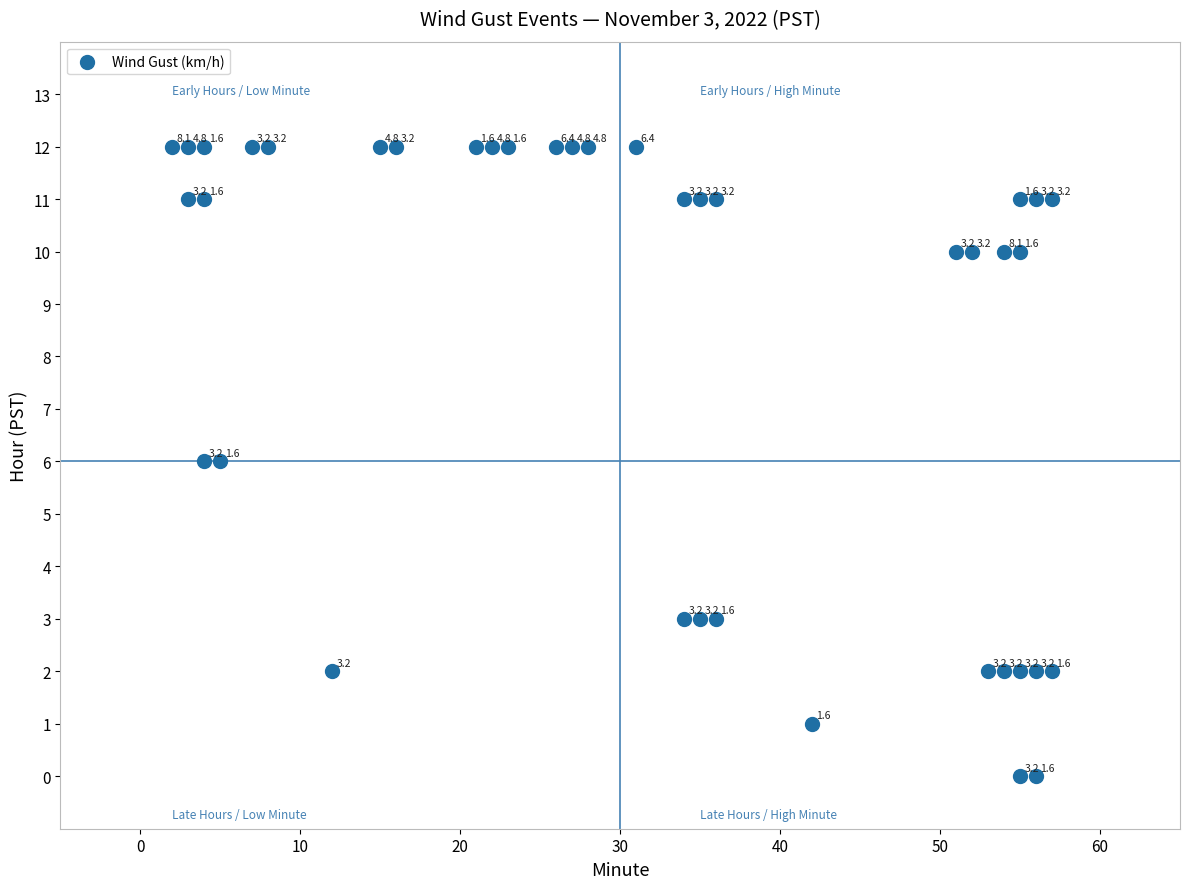

What Y value in the scatter plot is closest to 6?

6